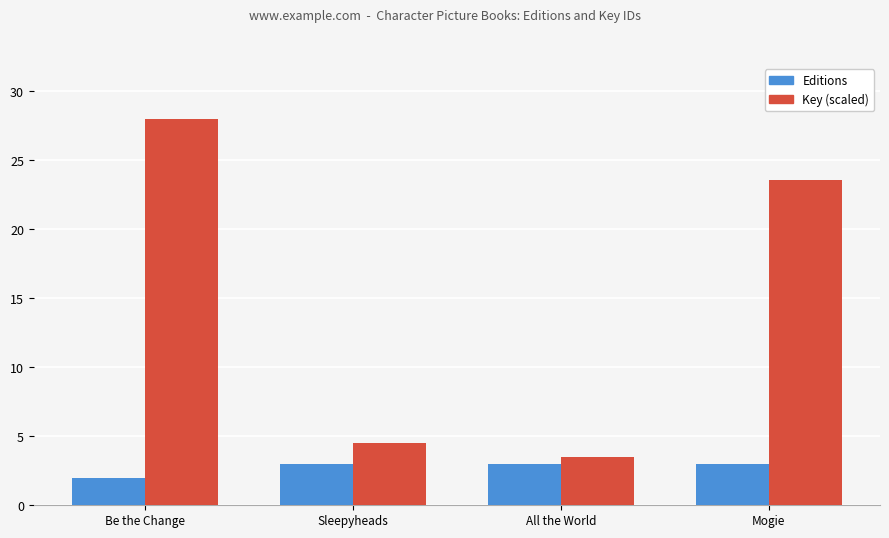

List the series in order of their peak value, highest first.

Key (scaled), Editions